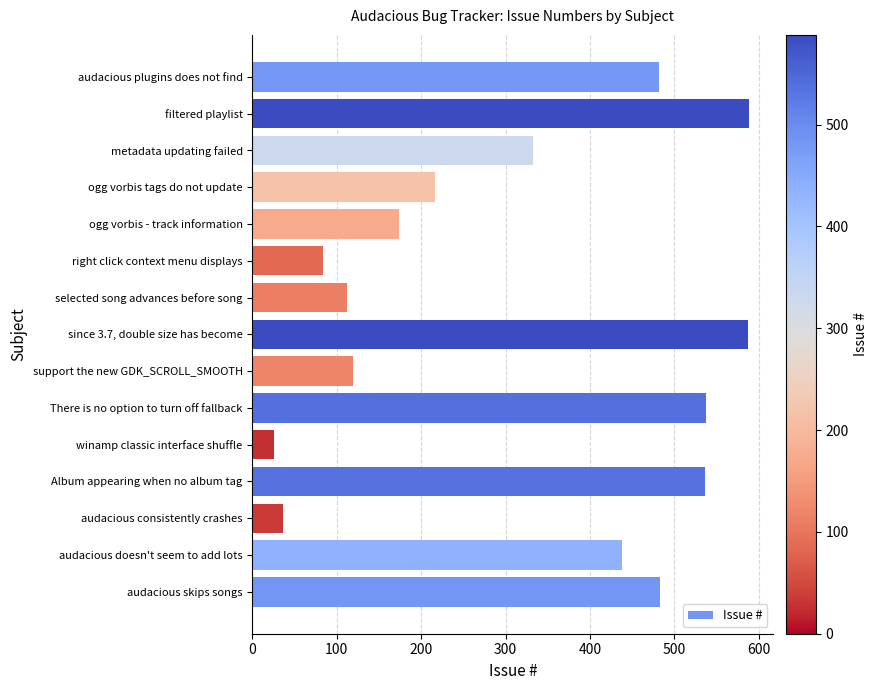

Count the number of data series in this chart.

1